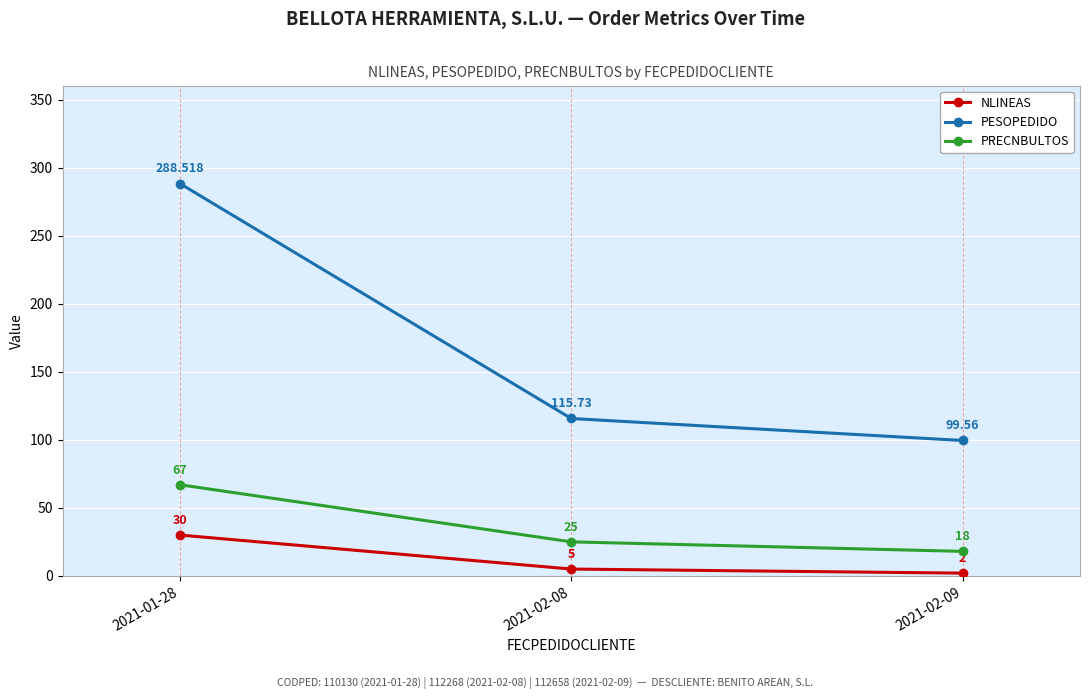

The NLINEAS series shows 2.0 at 2021-02-09. True or false?

True